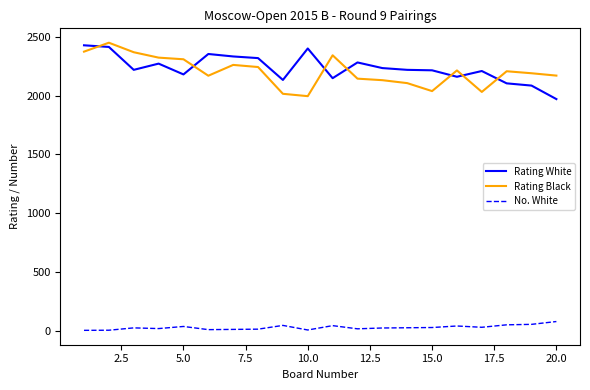

What is the lowest value of the Rating White series?

1971